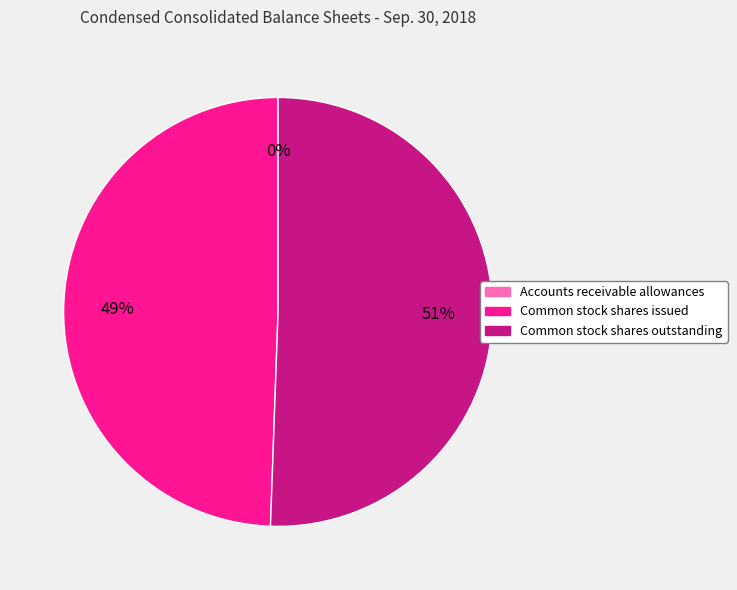

Is it true that Common stock shares issued is 41% of the pie?

False